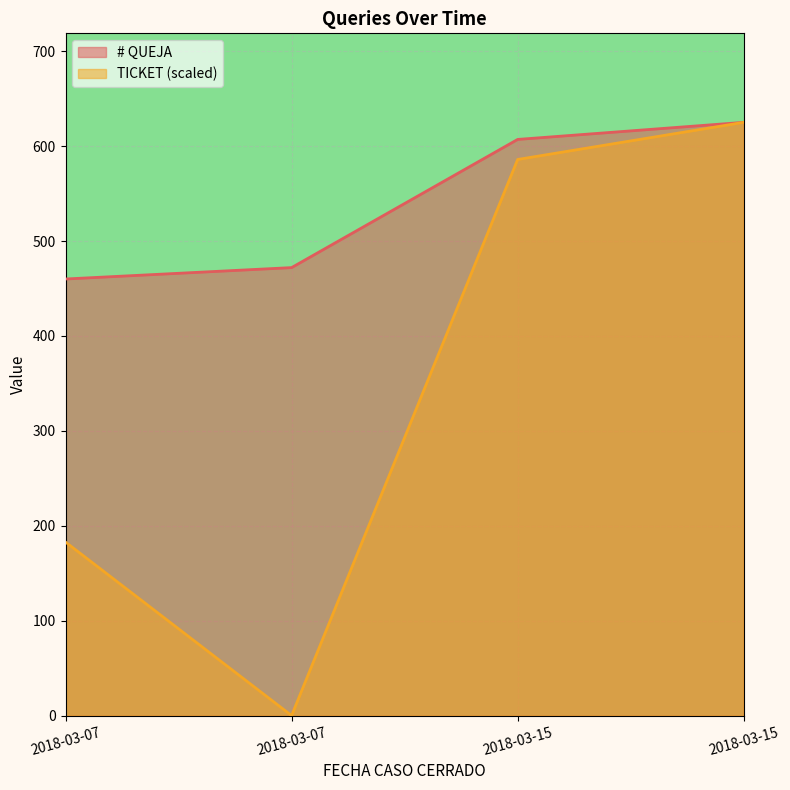

What is the total value across all series at 2018-03-07?

642.9